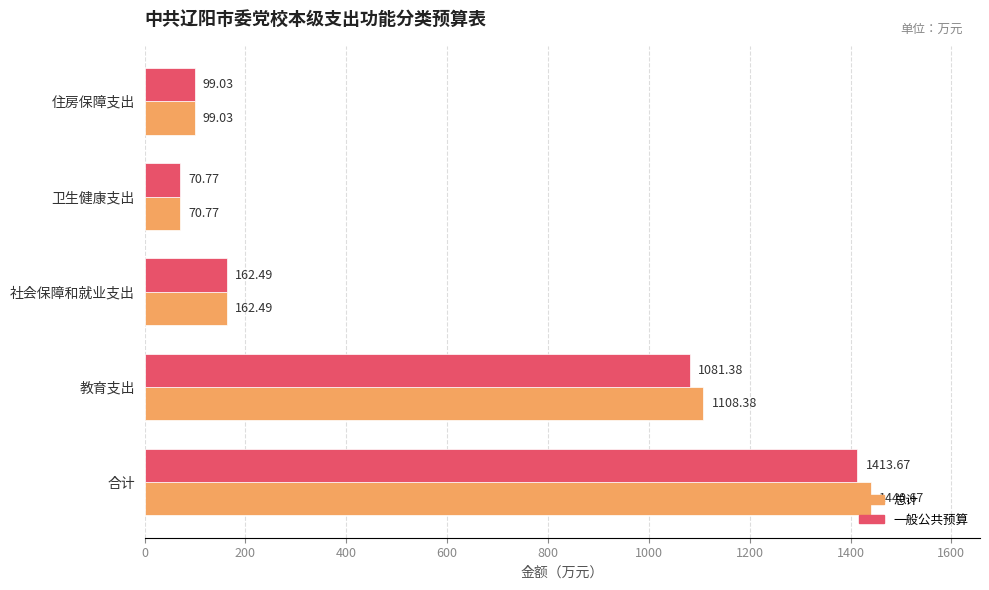

List the series in order of their peak value, lowest first.

一般公共预算, 总计